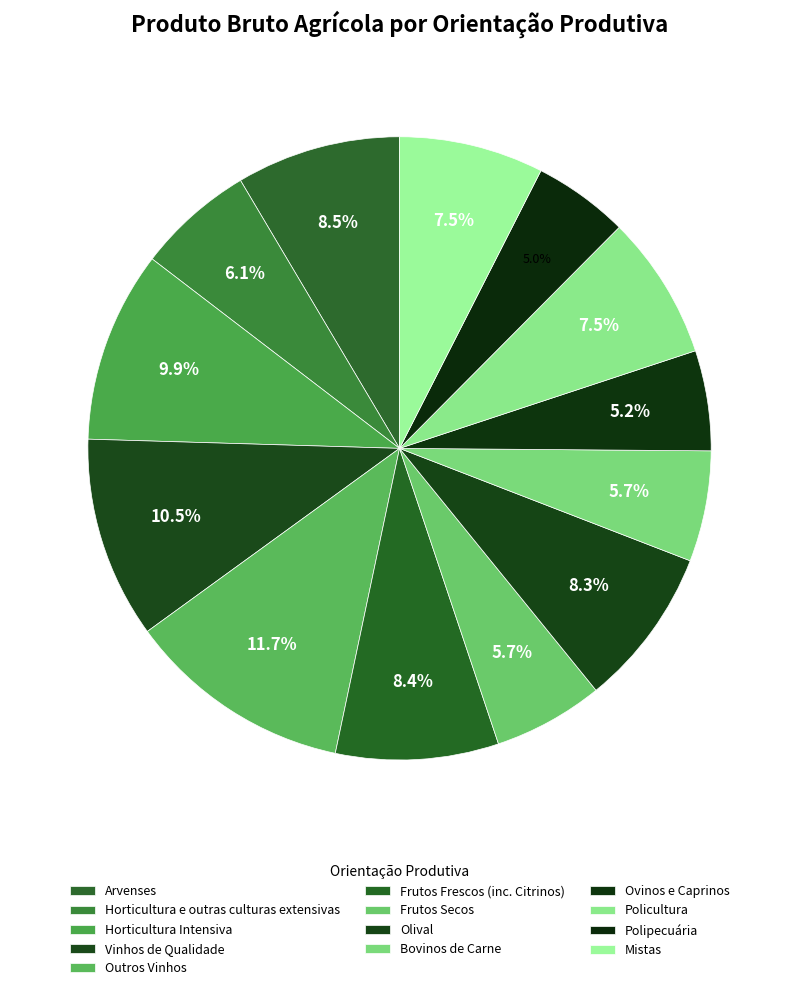

The Ovinos e Caprinos slice represents 5% of the pie. True or false?

True